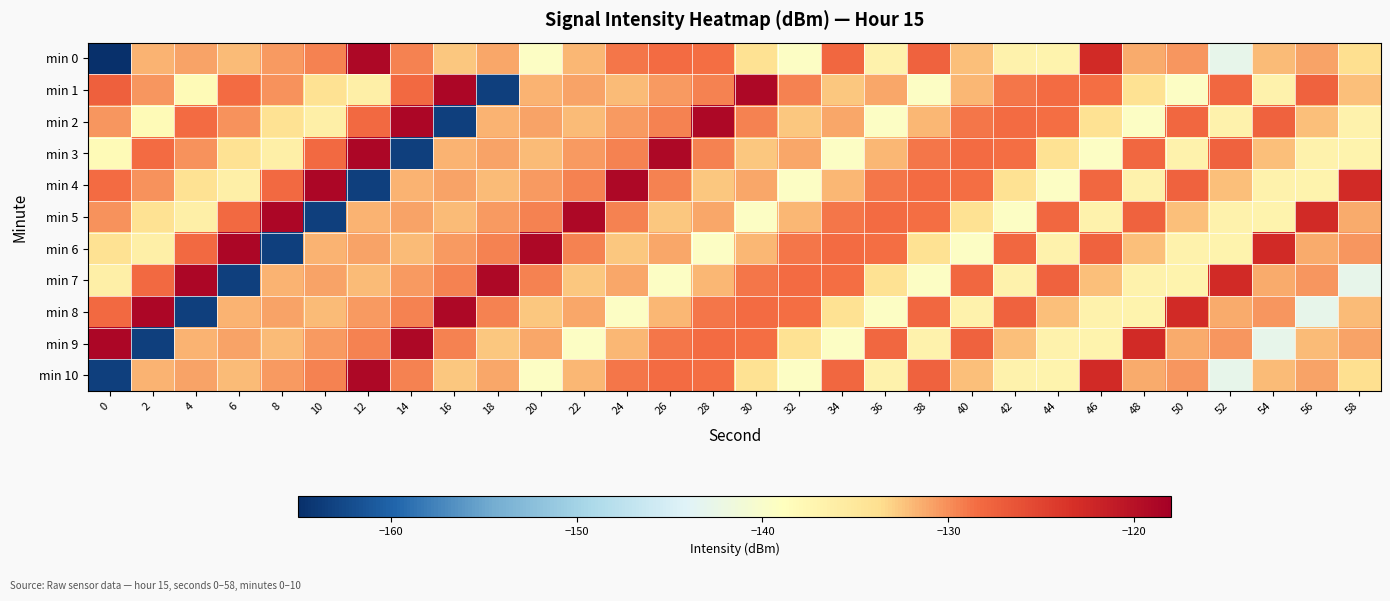

What is the spread (max minus min) of values at 44?

11.8